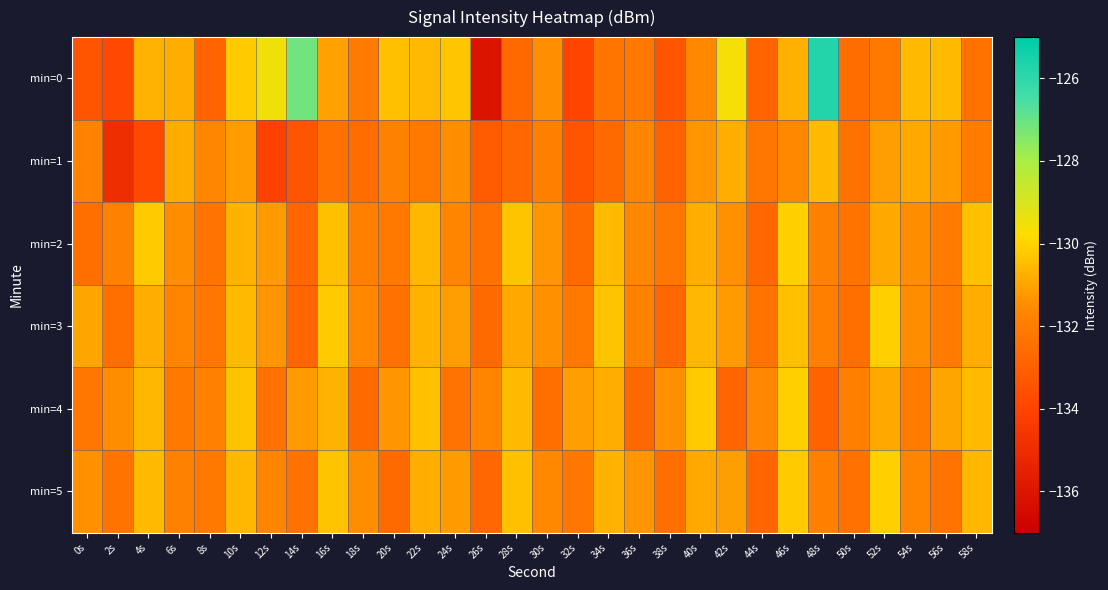

Reading left to right, transcribe all the data shown in this chart.

min=0: 0s=-133.4	2s=-133.8	4s=-130.7	6s=-130.8	8s=-132.9	10s=-130.2	12s=-129.5	14s=-127.1	16s=-131.1	18s=-132.1	20s=-130.4	22s=-130.6	24s=-130.3	26s=-136.1	28s=-132.7	30s=-131.4	32s=-133.9	34s=-132.2	36s=-132.1	38s=-133.4	40s=-131.6	42s=-129.6	44s=-132.8	46s=-130.7	48s=-125.8	50s=-132.6	52s=-132.1	54s=-130.5	56s=-130.5	58s=-132.3
min=1: 0s=-131.8	2s=-134.9	4s=-133.8	6s=-130.8	8s=-131.6	10s=-131.2	12s=-134.1	14s=-133.4	16s=-132.4	18s=-132.5	20s=-131.8	22s=-132.1	24s=-131.5	26s=-133.2	28s=-132.7	30s=-131.9	32s=-133.4	34s=-132.6	36s=-131.7	38s=-132.9	40s=-131.3	42s=-130.8	44s=-132.2	46s=-131.6	48s=-130.5	50s=-132.4	52s=-131.1	54s=-130.9	56s=-131.2	58s=-132.0
min=2: 0s=-132.5	2s=-131.8	4s=-130.2	6s=-131.5	8s=-132.3	10s=-130.7	12s=-131.2	14s=-132.8	16s=-130.4	18s=-131.9	20s=-132.1	22s=-130.6	24s=-131.7	26s=-132.4	28s=-130.3	30s=-131.3	32s=-132.6	34s=-130.5	36s=-131.6	38s=-132.2	40s=-130.8	42s=-131.4	44s=-132.7	46s=-130.1	48s=-131.8	50s=-132.3	52s=-130.9	54s=-131.5	56s=-132.0	58s=-130.4
min=3: 0s=-131.0	2s=-132.5	4s=-130.8	6s=-131.7	8s=-132.2	10s=-130.5	12s=-131.3	14s=-132.8	16s=-130.2	18s=-131.6	20s=-132.4	22s=-130.7	24s=-131.1	26s=-132.6	28s=-130.9	30s=-131.4	32s=-132.1	34s=-130.3	36s=-131.8	38s=-132.7	40s=-130.6	42s=-131.2	44s=-132.3	46s=-130.4	48s=-131.9	50s=-132.5	52s=-130.1	54s=-131.5	56s=-132.0	58s=-130.8
min=4: 0s=-132.2	2s=-131.5	4s=-130.6	6s=-132.1	8s=-131.8	10s=-130.3	12s=-132.4	14s=-131.2	16s=-130.7	18s=-132.6	20s=-131.3	22s=-130.4	24s=-132.3	26s=-131.7	28s=-130.5	30s=-132.5	32s=-131.1	34s=-130.8	36s=-132.7	38s=-131.4	40s=-130.2	42s=-132.8	44s=-131.6	46s=-130.1	48s=-132.9	50s=-131.9	52s=-130.9	54s=-132.0	56s=-131.0	58s=-130.5
min=5: 0s=-131.4	2s=-132.3	4s=-130.5	6s=-131.8	8s=-132.1	10s=-130.6	12s=-131.7	14s=-132.4	16s=-130.3	18s=-131.5	20s=-132.6	22s=-130.8	24s=-131.2	26s=-132.7	28s=-130.4	30s=-131.6	32s=-132.2	34s=-130.7	36s=-131.3	38s=-132.5	40s=-130.9	42s=-131.1	44s=-132.8	46s=-130.2	48s=-131.9	50s=-132.4	52s=-130.1	54s=-131.7	56s=-132.3	58s=-130.6